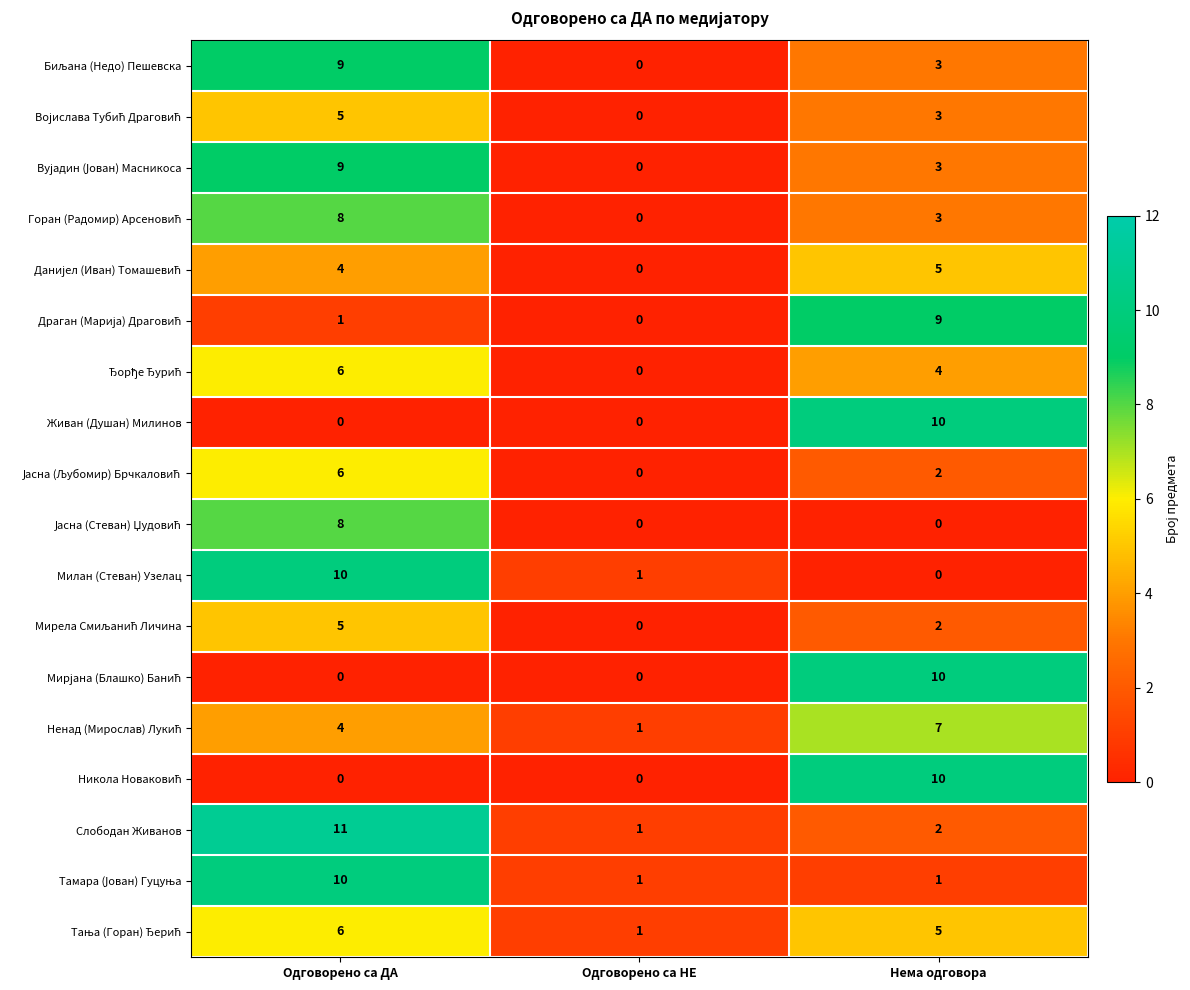

What is the difference between the Живан (Душан) Милинов values at Нема одговора and Одговорено са НЕ?

10